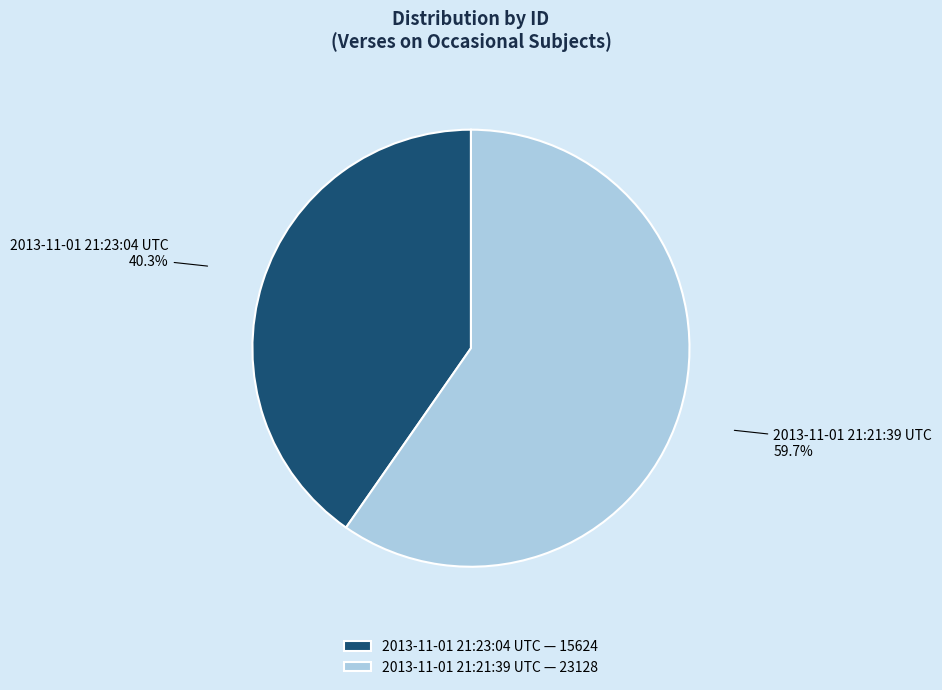

Which slice represents more than half of the pie?

2013-11-01 21:21:39 UTC